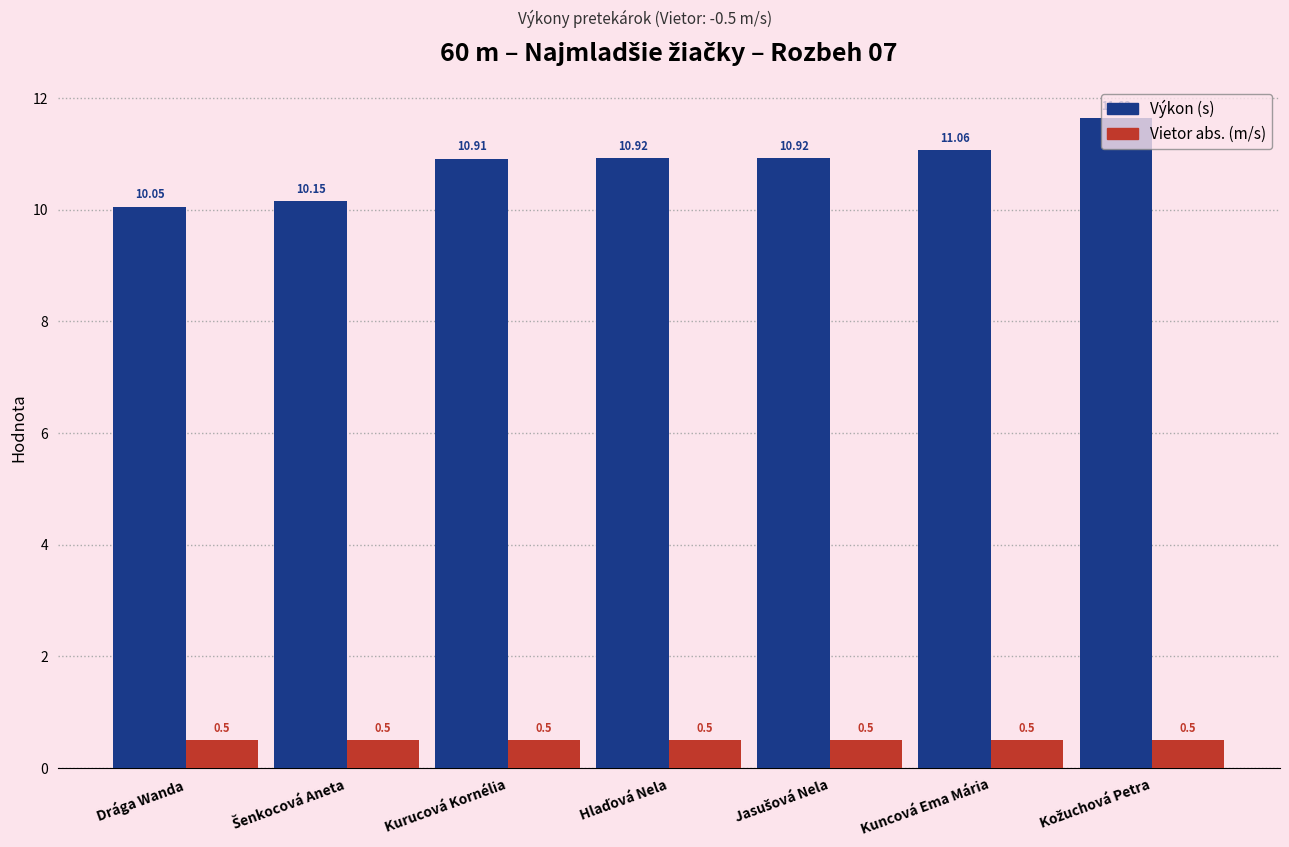

What is the spread (max minus min) of values at Kurucová Kornélia?

10.4